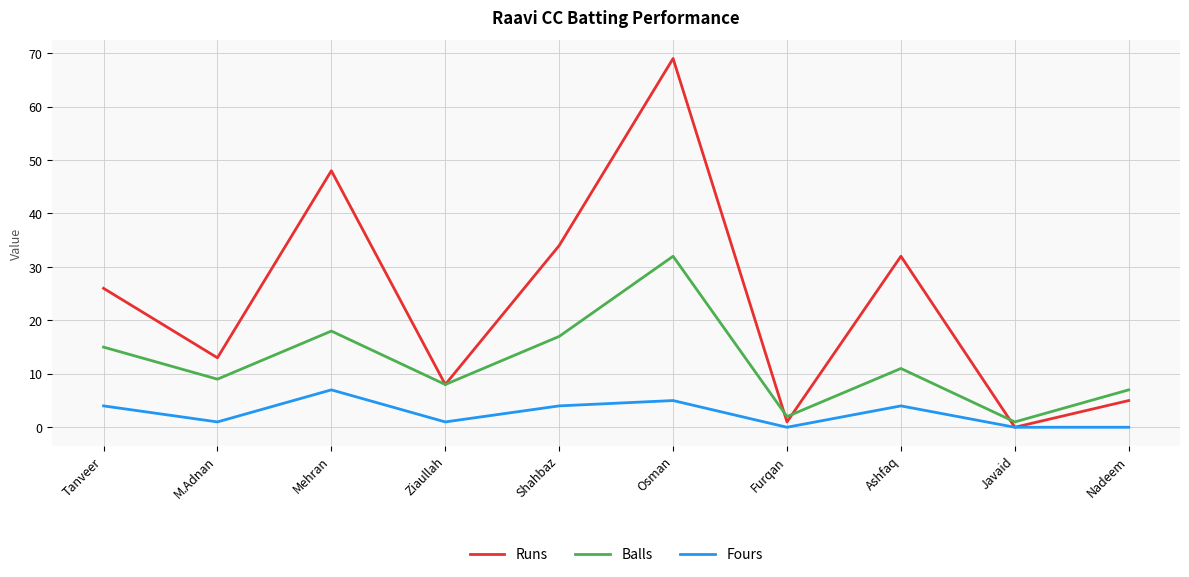

The Runs series shows 5 at Nadeem. True or false?

True